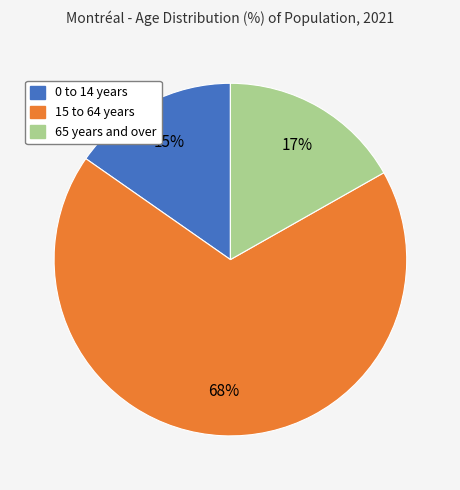

To the nearest percent, what percentage of the pie is 15 to 64 years?

68%